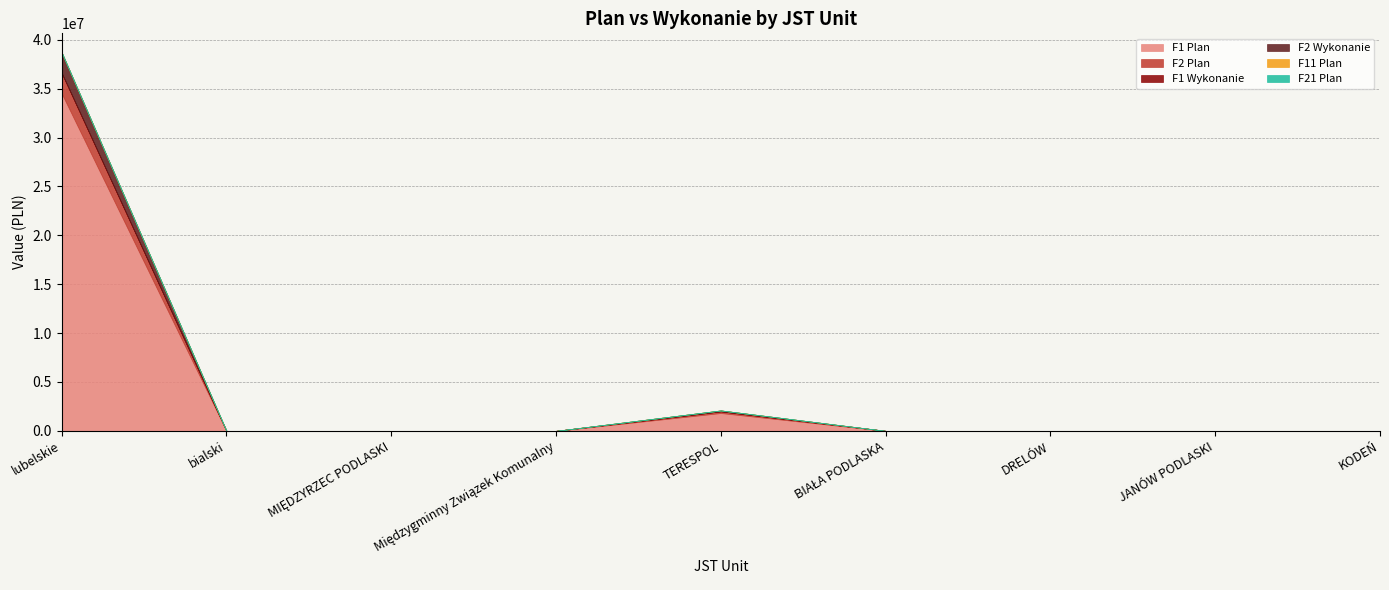

The F1 Plan series shows 0.0 at Międzygminny Związek Komunalny. True or false?

True